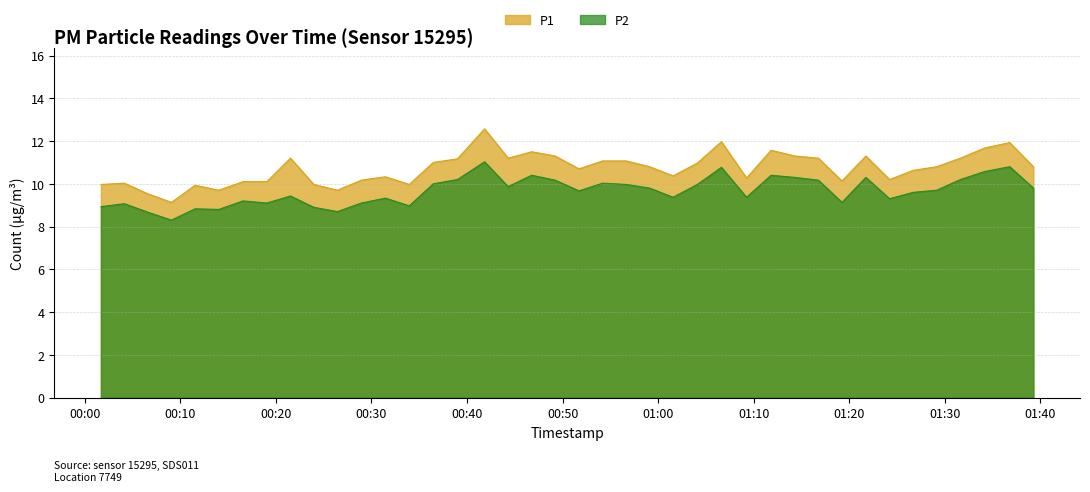

What is the lowest value of the P2 series?

8.3